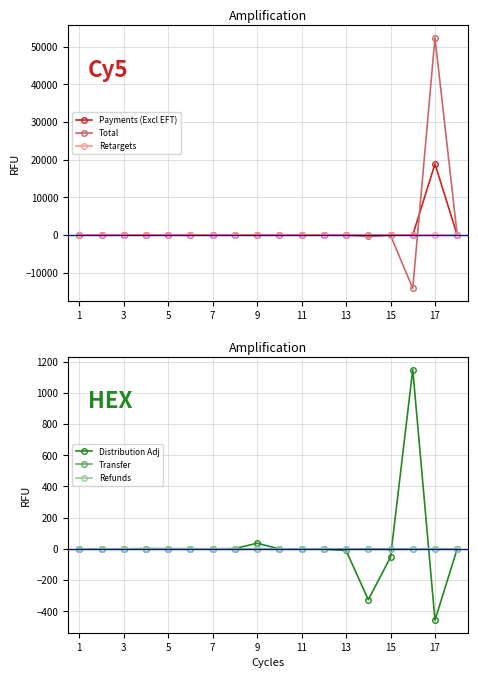

What are all the series names shown in the legend?

Payments (Excl EFT), Total, Retargets, Distribution Adj, Transfer, Refunds